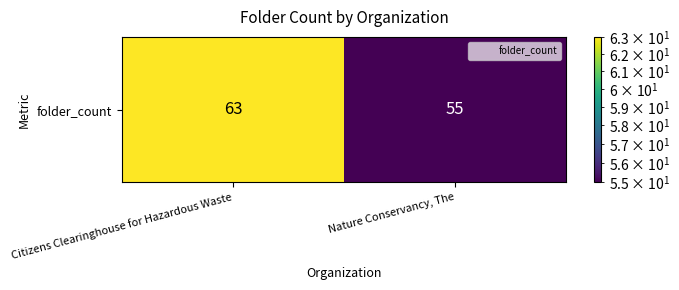

What value does the data have at Nature Conservancy, The?

55